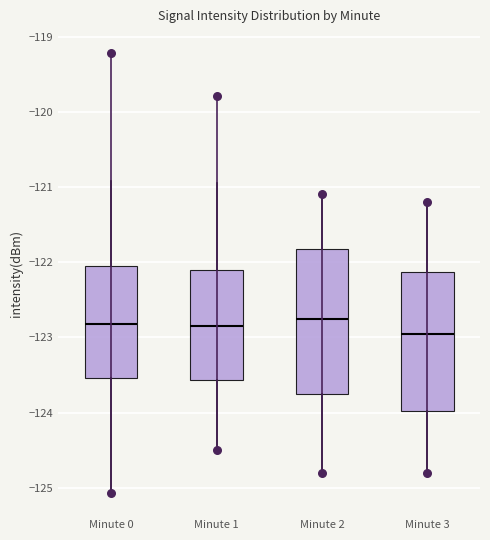

Where does the lower whisker of the box for Minute 3 end on the y-axis? The values are not printed on the chart, so give them approximately, as read against the axis.

-124.8